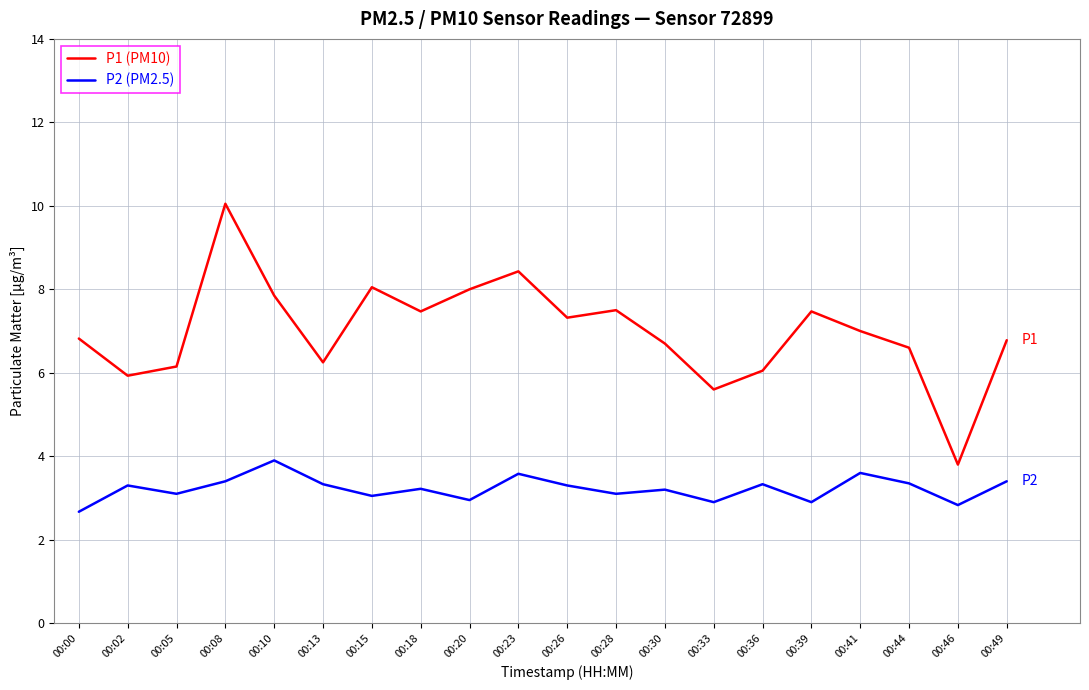

How many lines are shown in the chart?

2